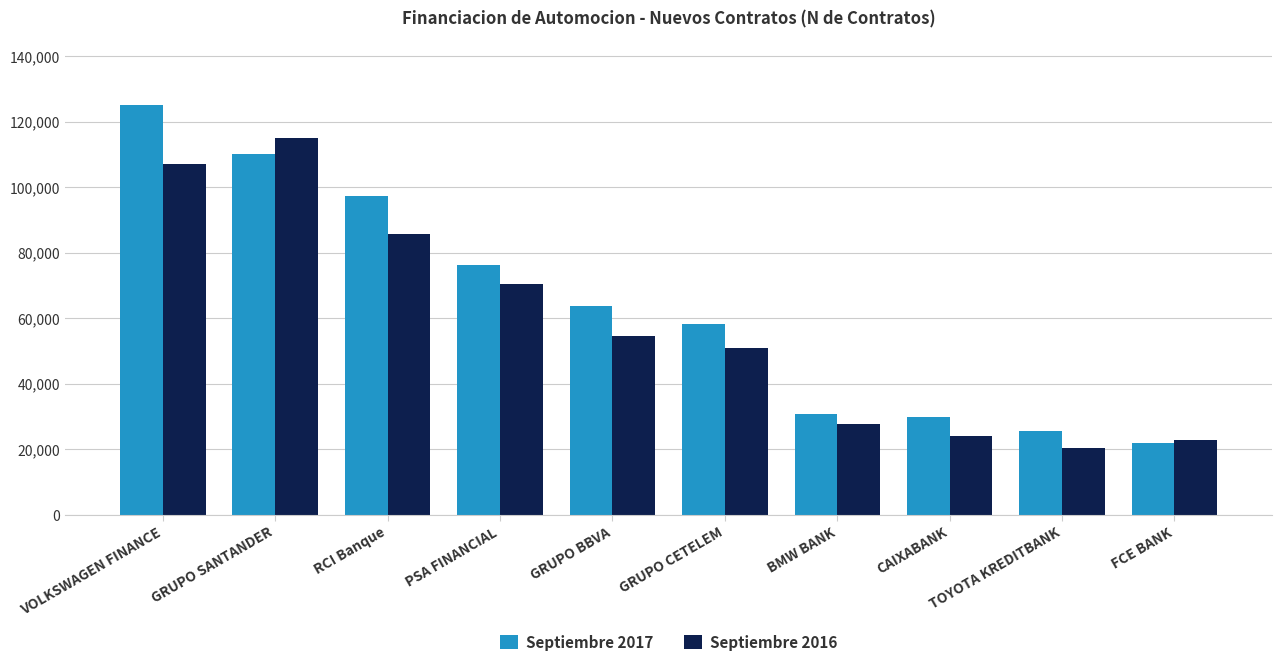

What are all the series names shown in the legend?

Septiembre 2017, Septiembre 2016